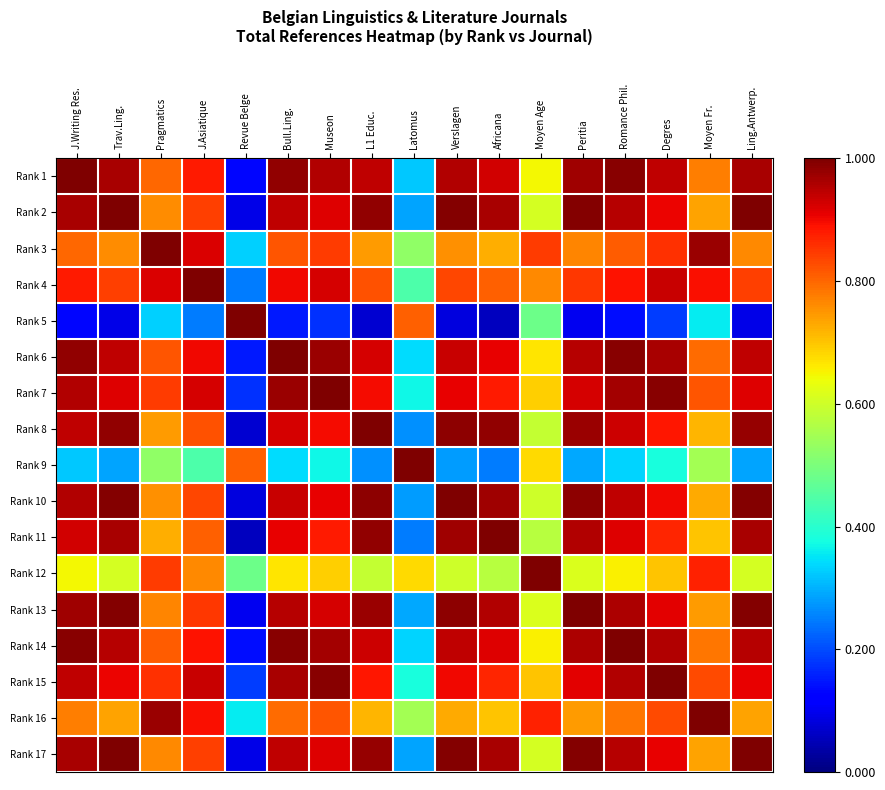

Rank the series by their maximum value, from highest to lowest.

Rank 1, Rank 2, Rank 3, Rank 4, Rank 5, Rank 6, Rank 7, Rank 8, Rank 9, Rank 10, Rank 11, Rank 12, Rank 13, Rank 14, Rank 15, Rank 16, Rank 17